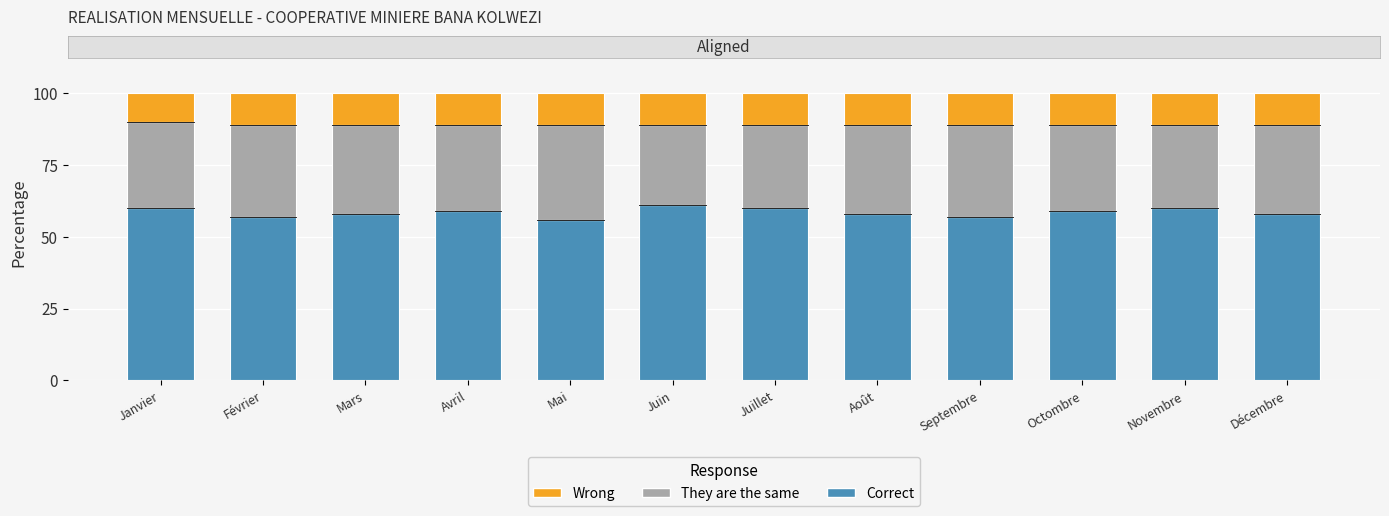

What are all the series names shown in the legend?

Wrong, They are the same, Correct